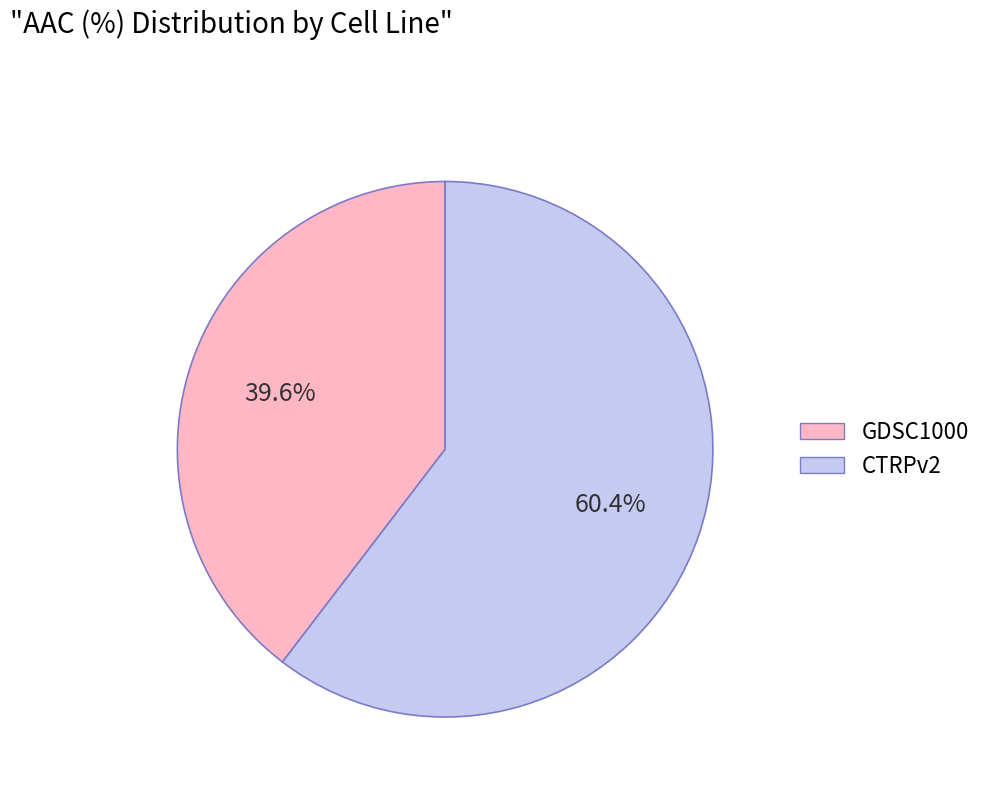

Which has a higher value, CTRPv2 or GDSC1000?

CTRPv2